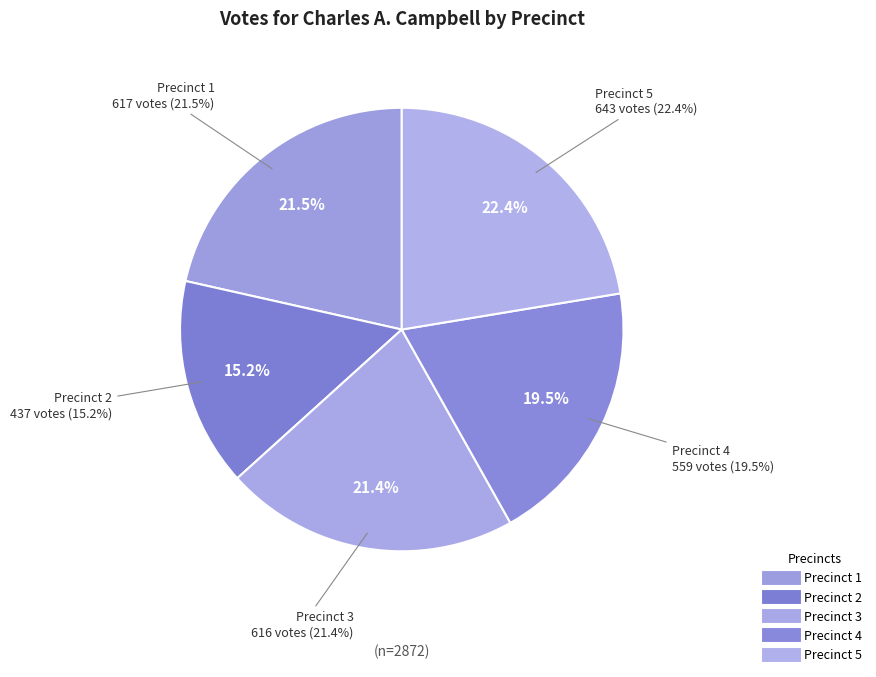

To the nearest percent, what is the difference between the Precinct 2 and Precinct 5 slice percentages?

7%